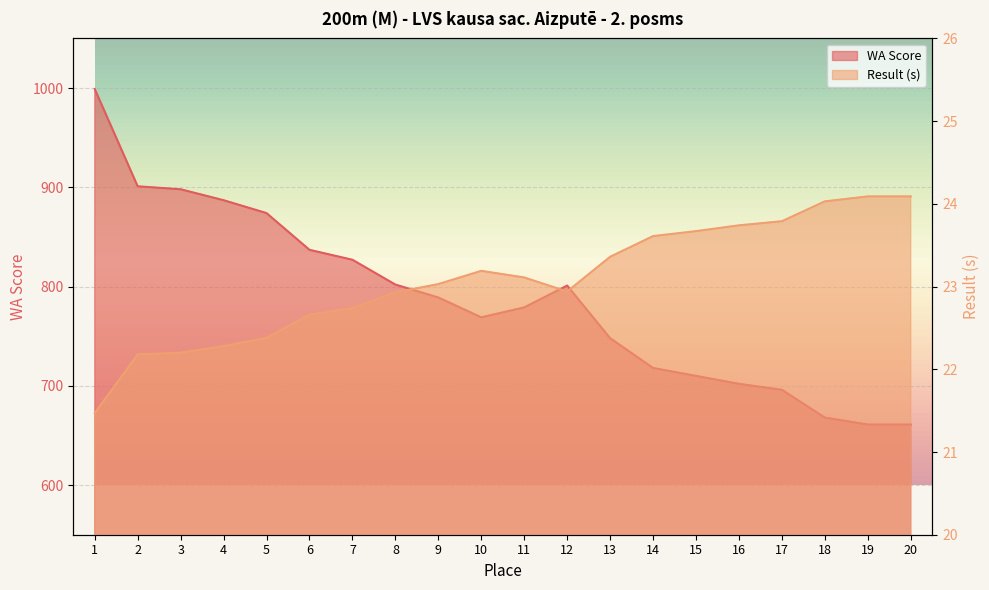

True or false: WA has more than 1 interior local peaks.

False